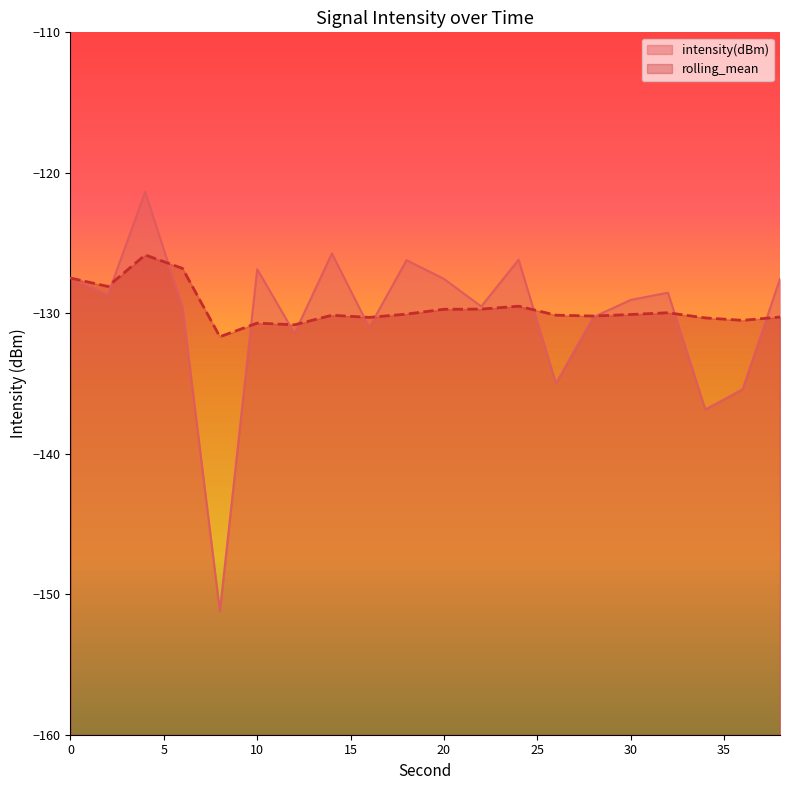

True or false: rolling_mean has more than 1 points higher than both neighbors.

True